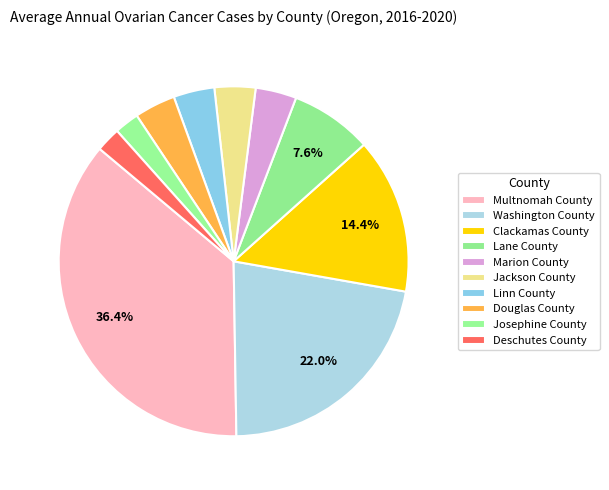

What percentage is the Lane County slice, to the nearest percent?

8%